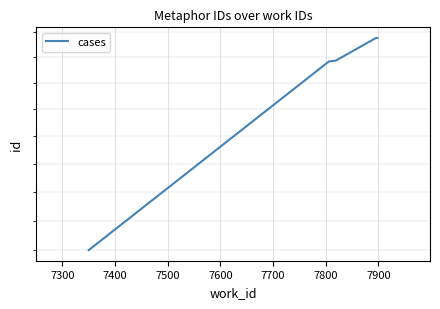

Where does the data first go above 23428?

7500